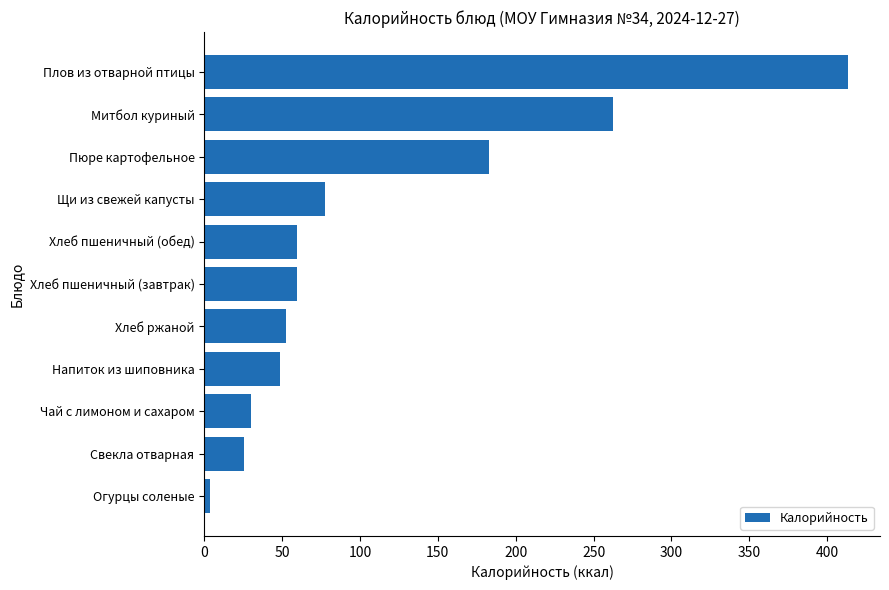

What is the difference between the maximum and minimum values?

409.4